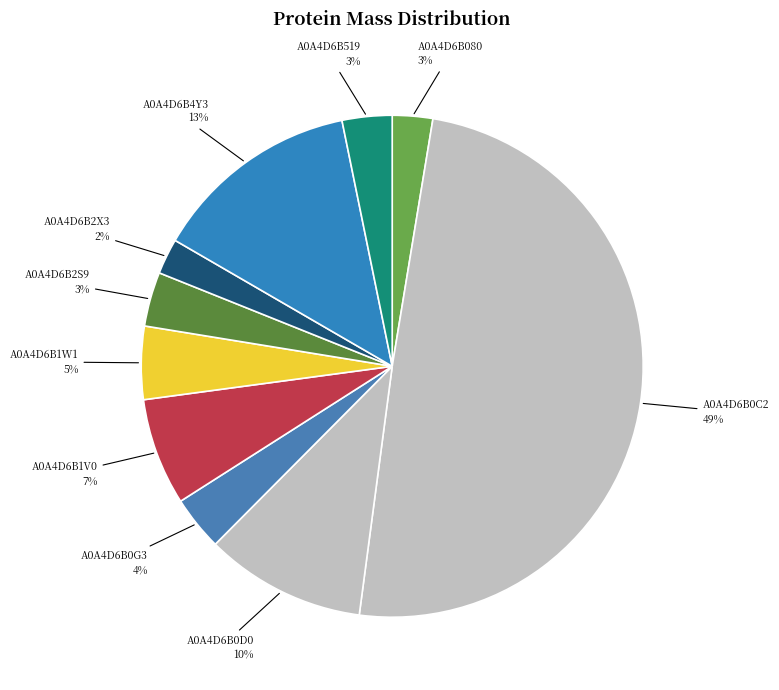

What percentage is the A0A4D6B1V0 slice, to the nearest percent?

7%